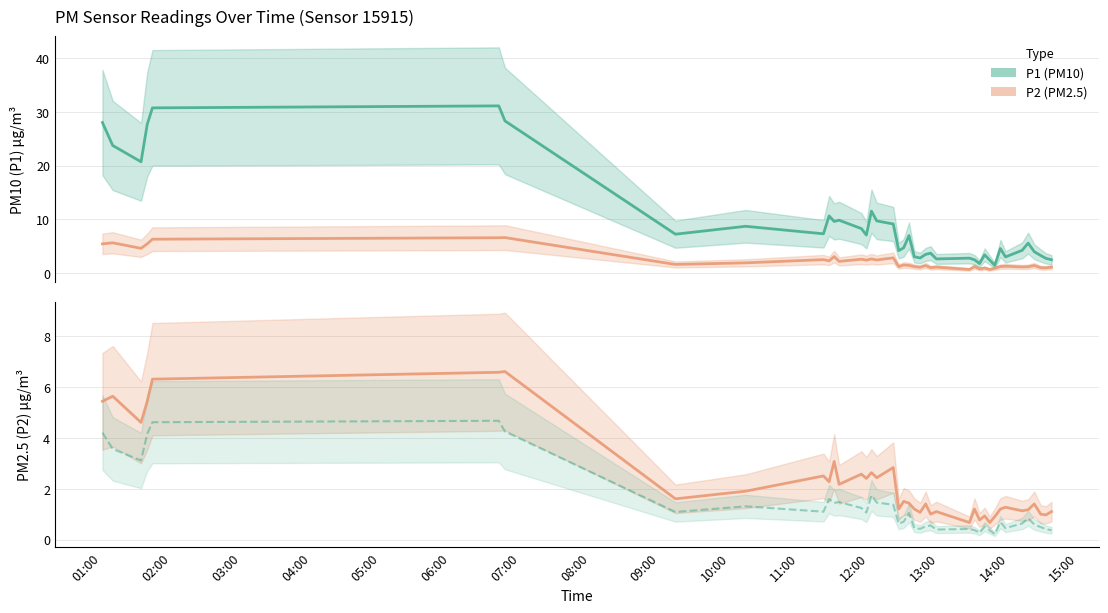

How many interior local peaks does the P1 series have?

11